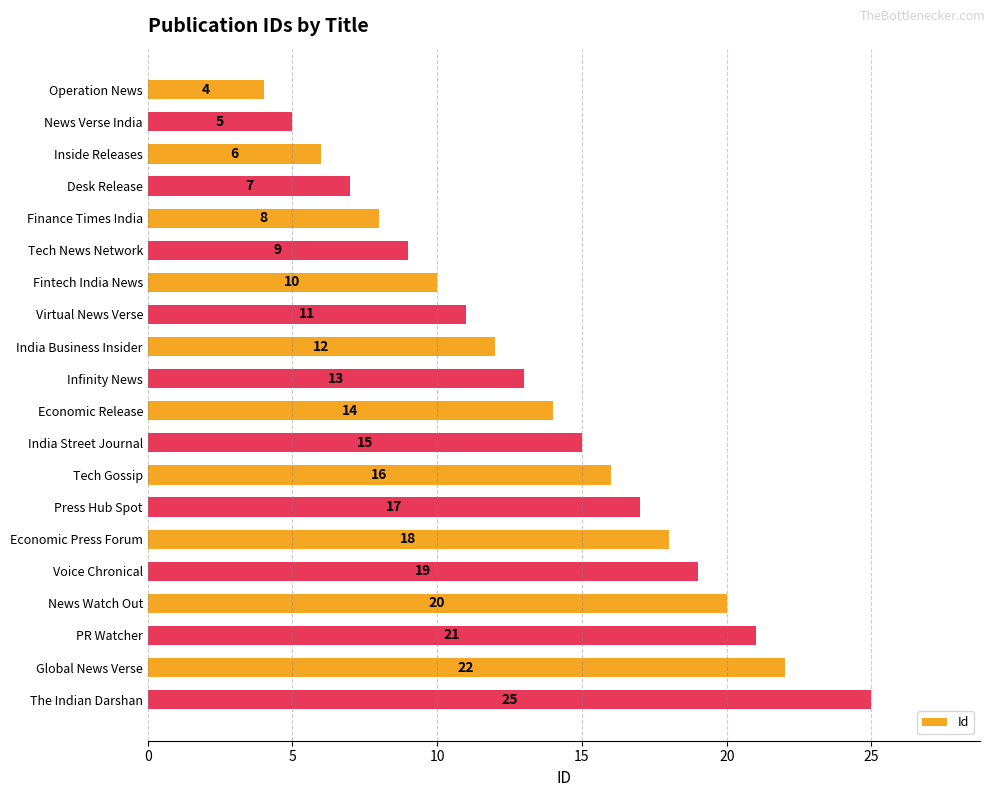

List the labels in order of value, largest first.

The Indian Darshan, Global News Verse, PR Watcher, News Watch Out, Voice Chronical, Economic Press Forum, Press Hub Spot, Tech Gossip, India Street Journal, Economic Release, Infinity News, India Business Insider, Virtual News Verse, Fintech India News, Tech News Network, Finance Times India, Desk Release, Inside Releases, News Verse India, Operation News